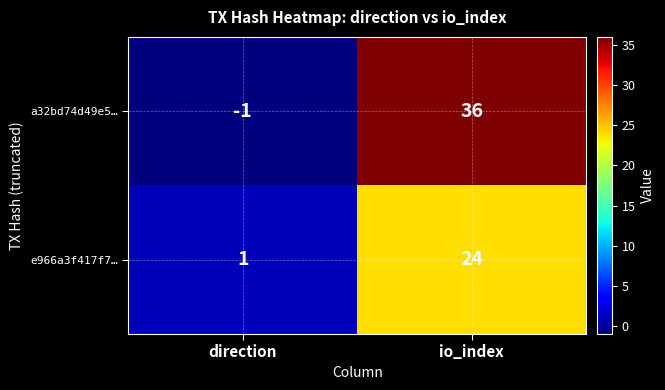

At which label is e966a3f417f7… closest to 12?

direction